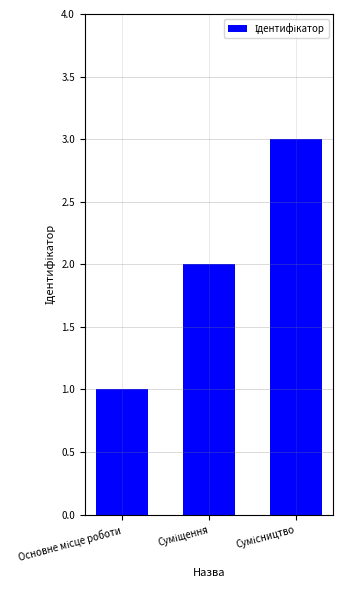

What is the greatest value displayed?

3